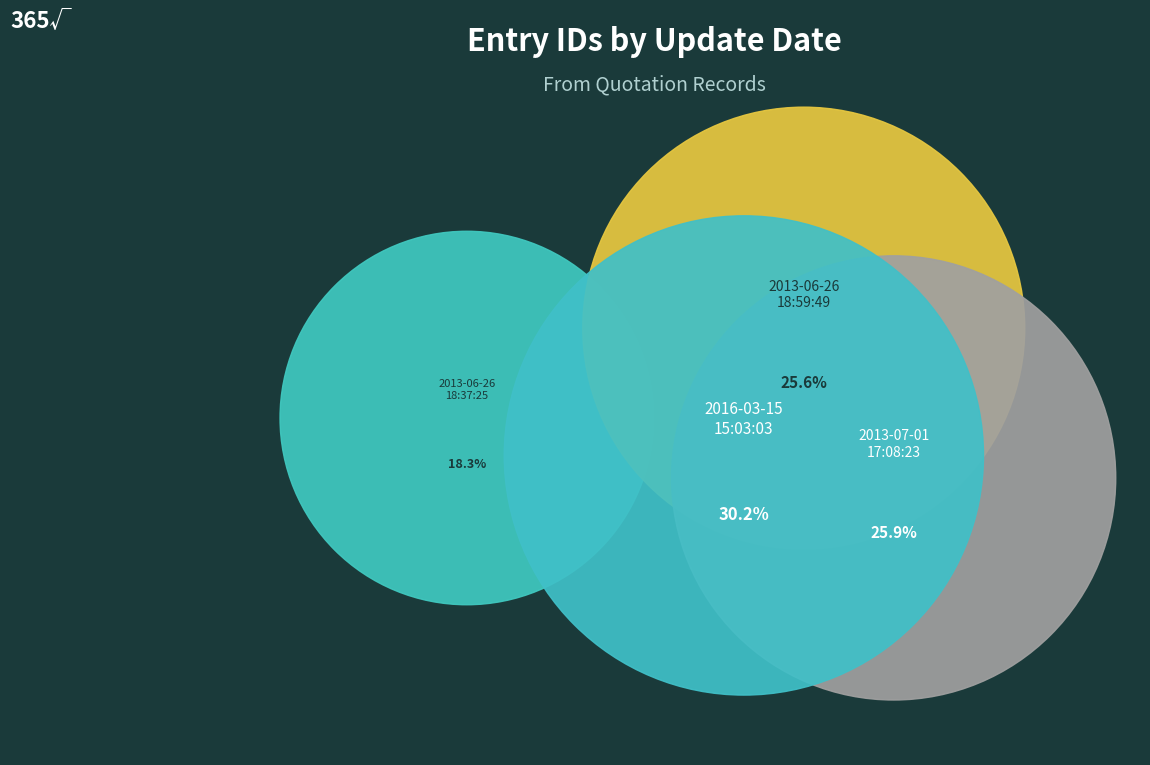

What is the change in value from 2013-06-26
18:37:25 to 2013-07-01
17:08:23?

+6263